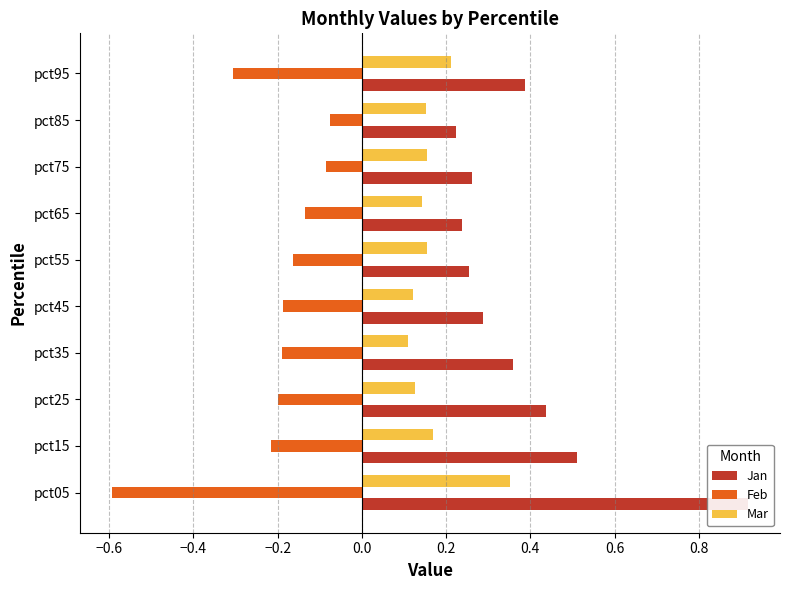

What is the maximum value for Jan?

0.9